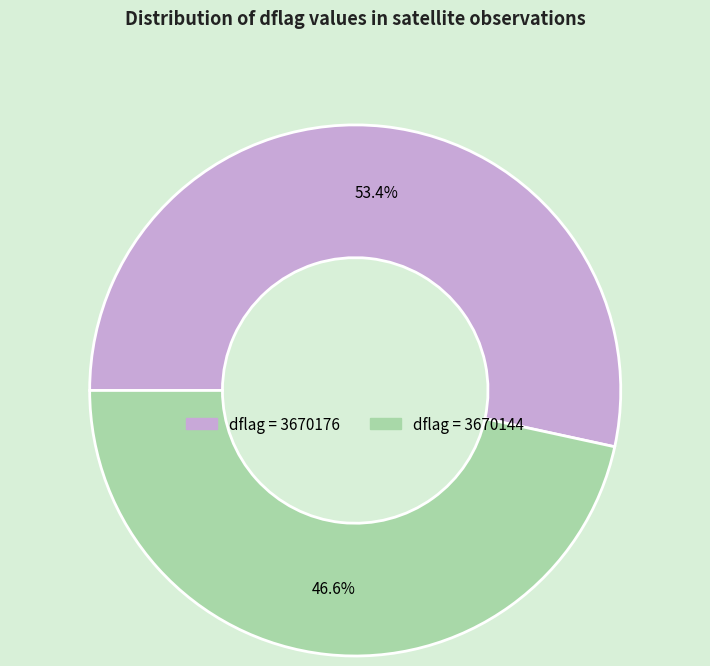

Is there a majority slice in this chart?

Yes